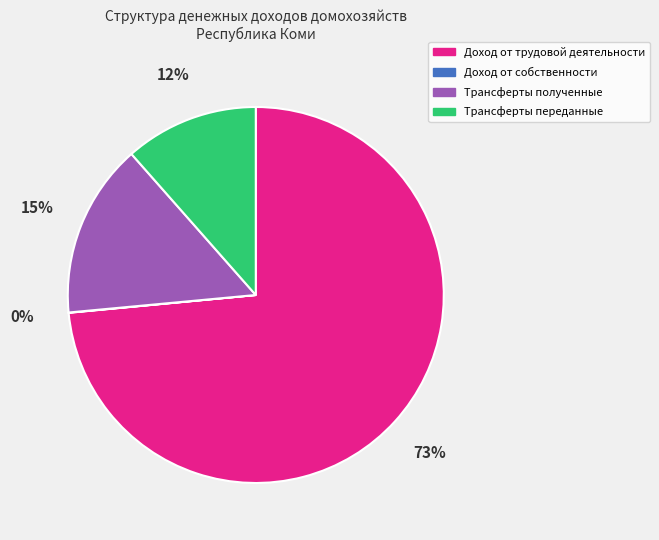

The Доход от трудовой деятельности slice represents 67% of the pie. True or false?

False